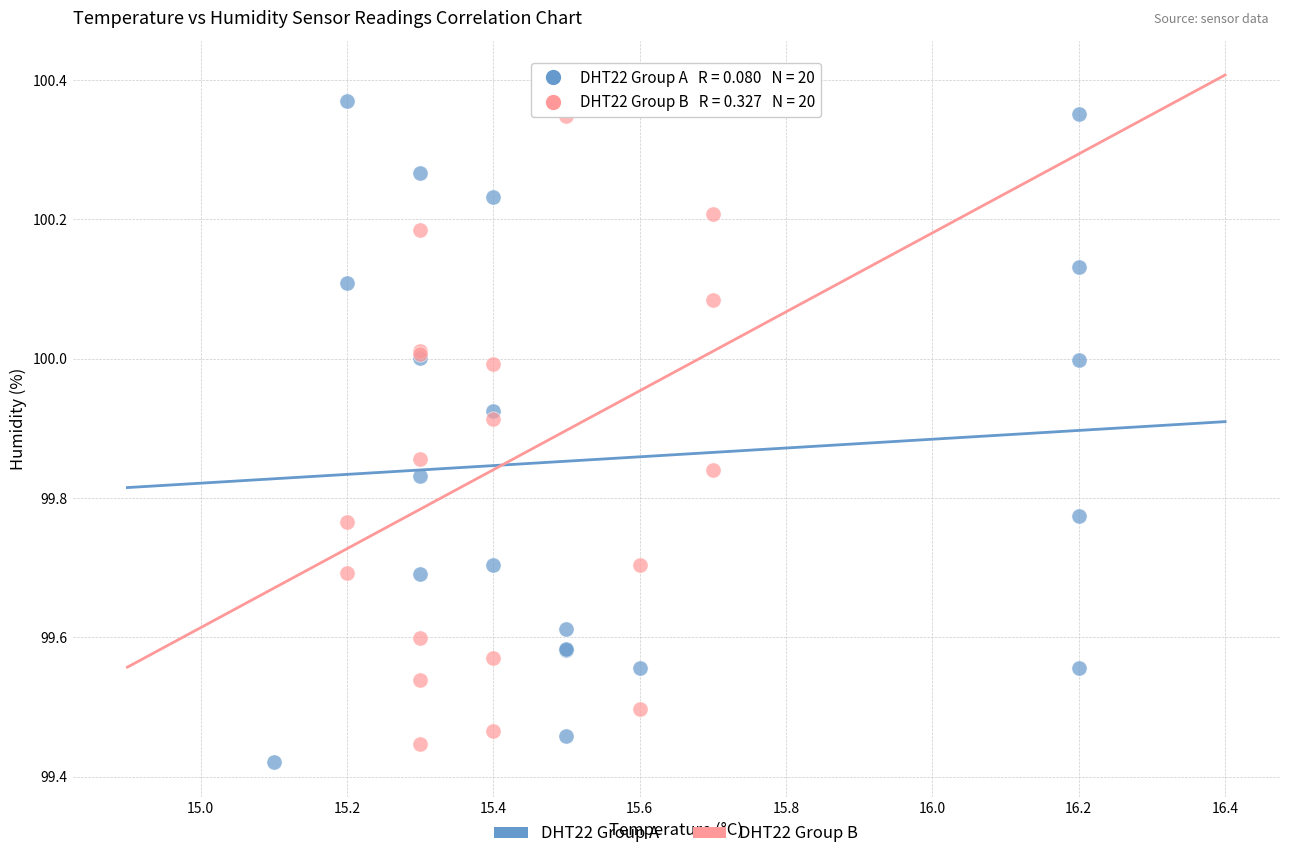

Which series contains the lowest Y value?

DHT22 Group A